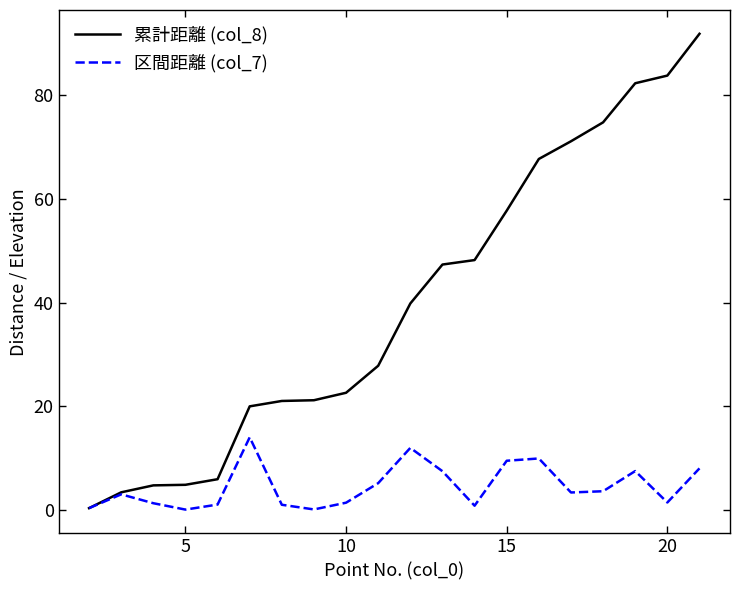

Which series has the largest range (max minus min)?

累計距離 (col_8)